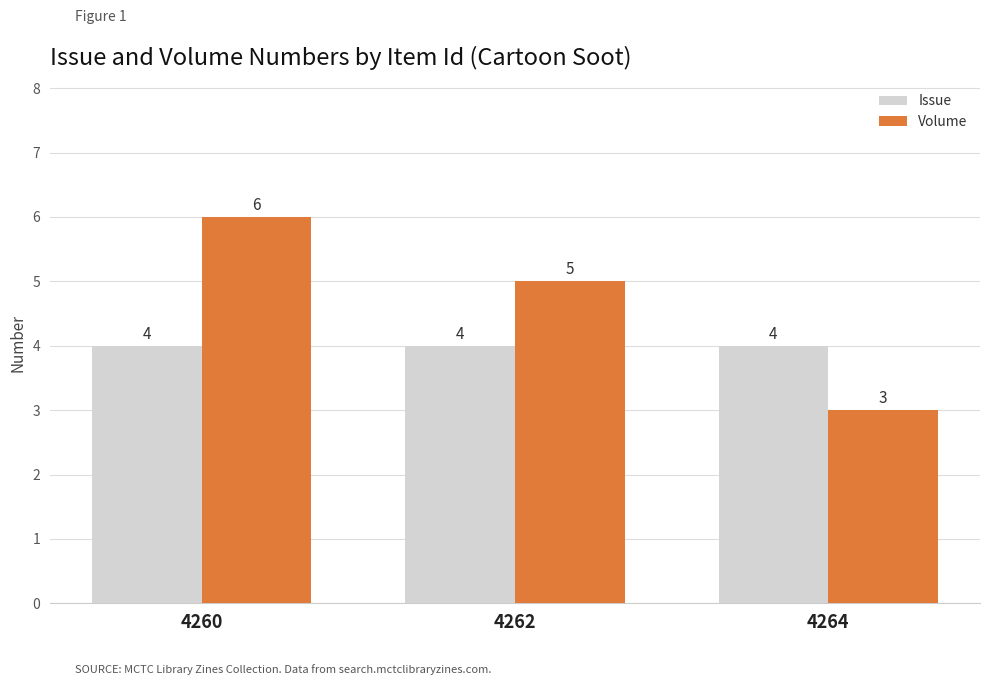

What is the difference between the Volume values at 4260 and 4262?

1